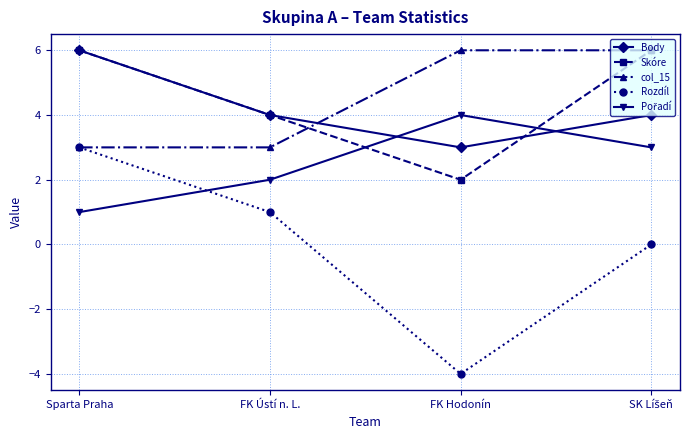

What position from the right is FK Hodonín?

2